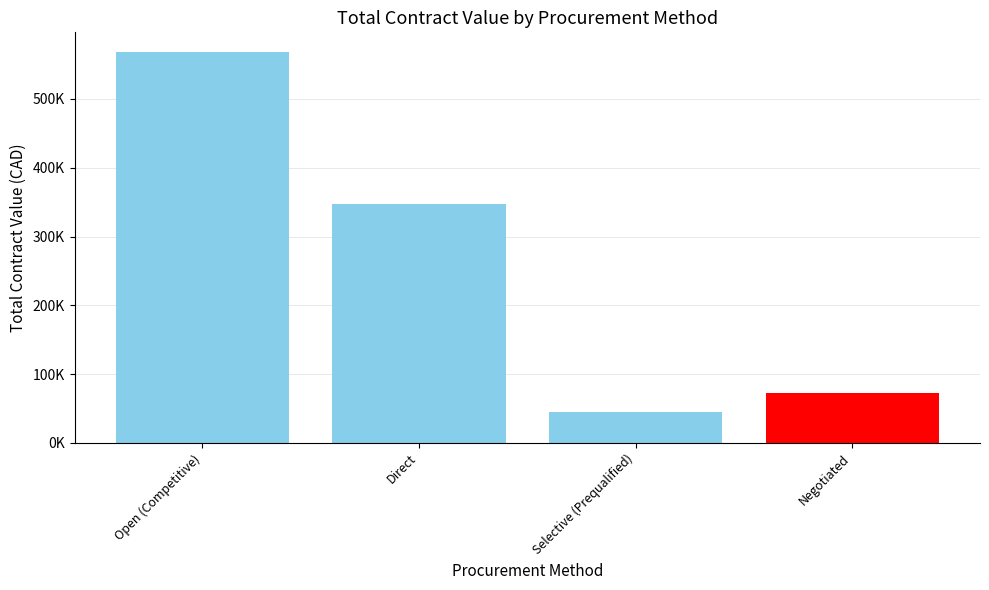

Are the bars horizontal?

No